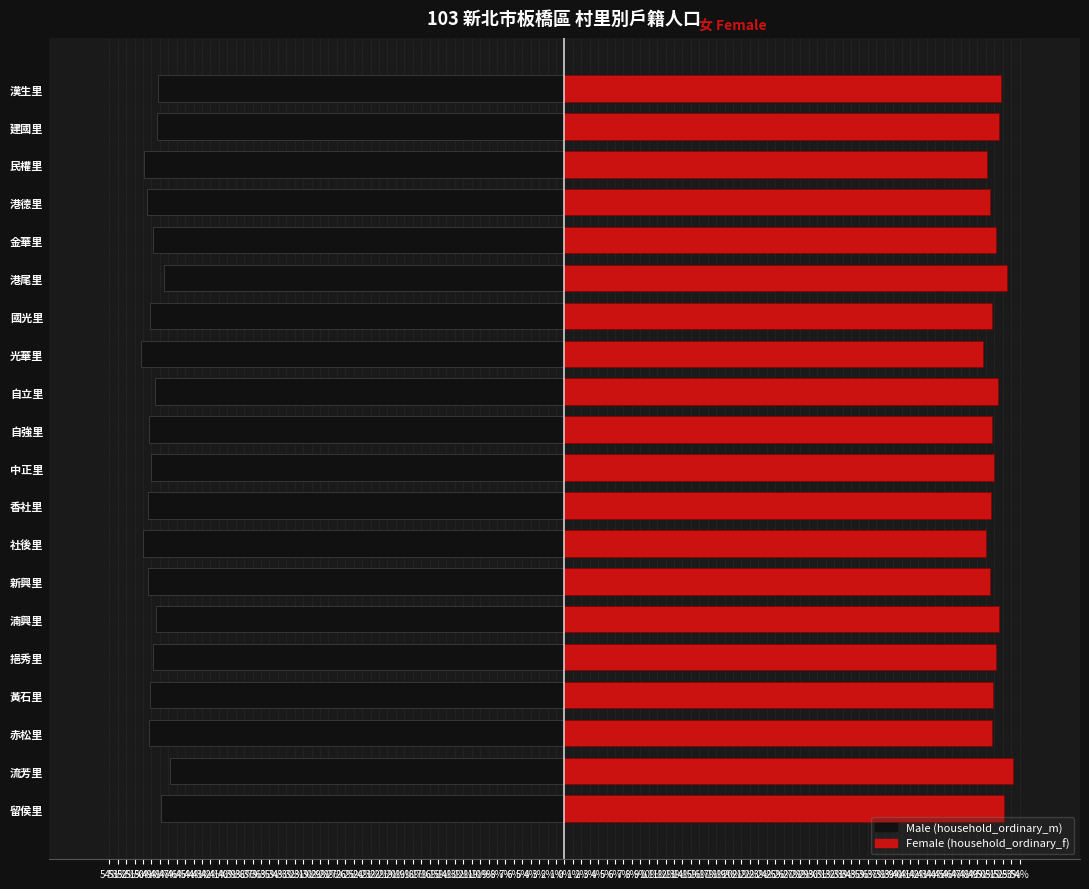

What is the value of the household_ordinary_f bar at the 1st from the left?

52.1